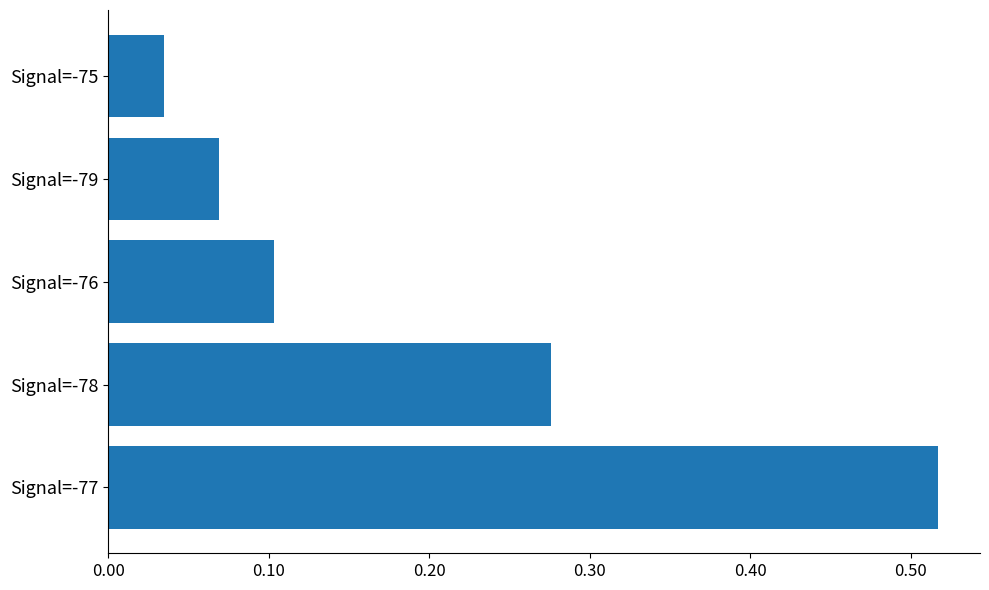

What is the change in value from Signal=-77 to Signal=-76?

-0.4